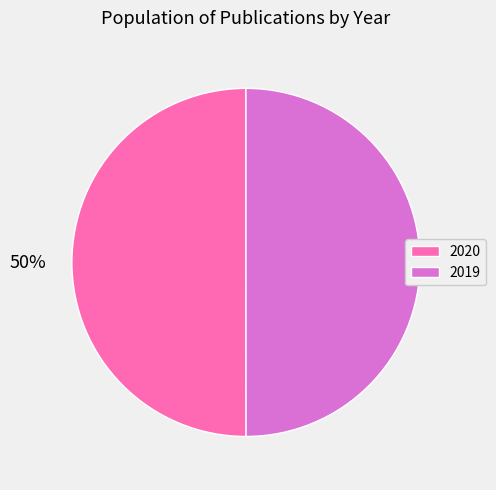

To the nearest percent, what is the average slice percentage?

50%